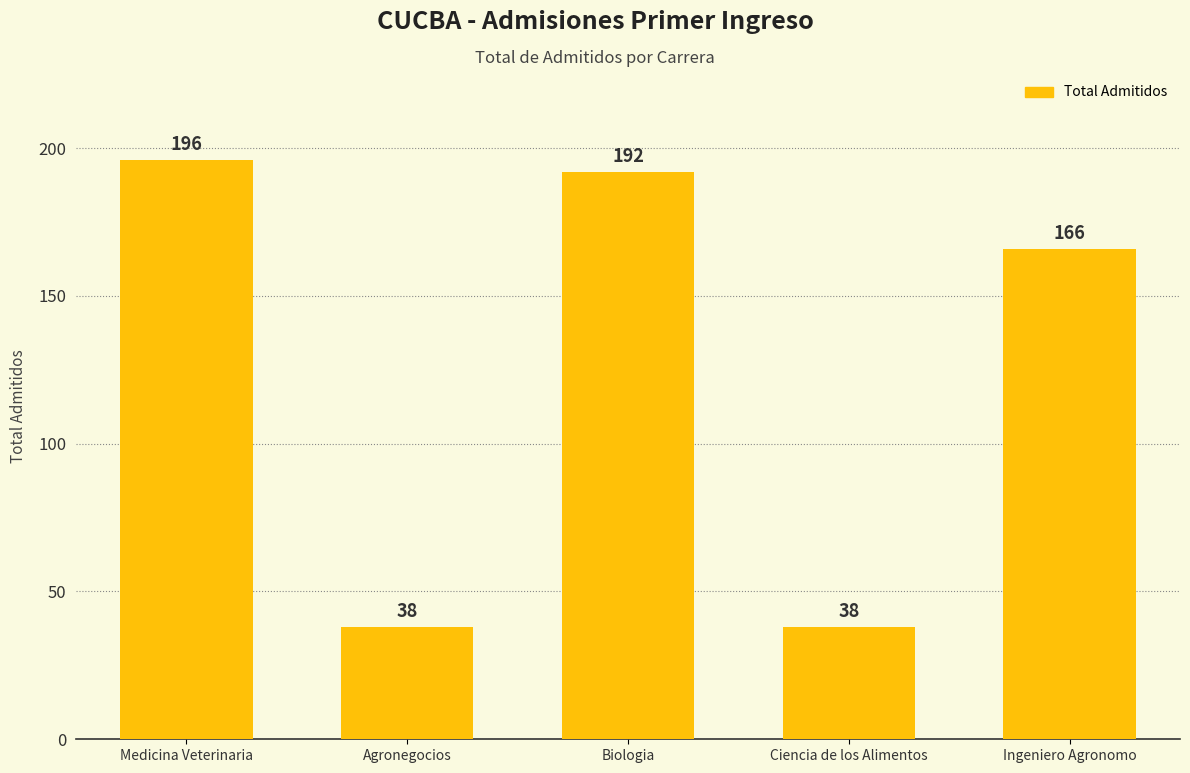

Which category has the highest value across all series?

Medicina Veterinaria